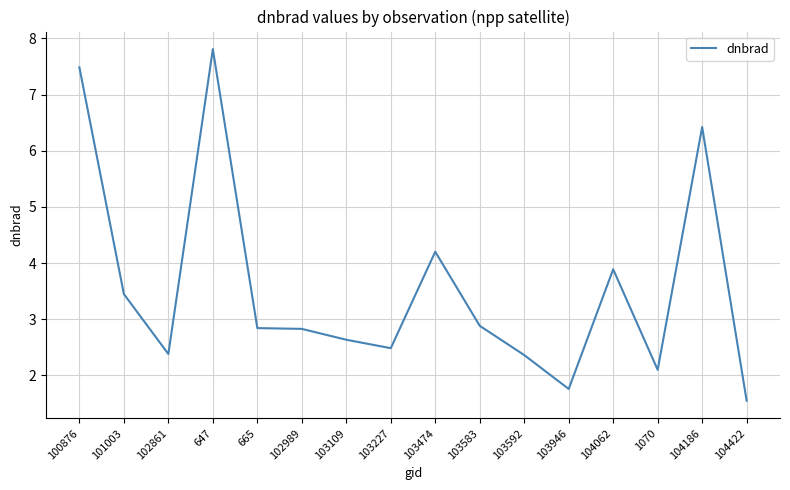

What is the greatest value displayed?

7.8